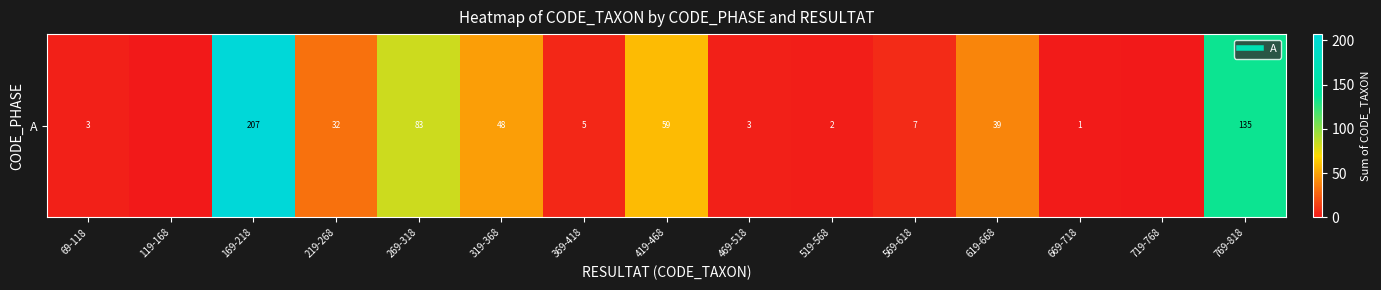

List the labels in order of value, largest first.

169-218, 769-818, 269-318, 419-468, 319-368, 619-668, 219-268, 569-618, 369-418, 69-118, 469-518, 519-568, 669-718, 119-168, 719-768